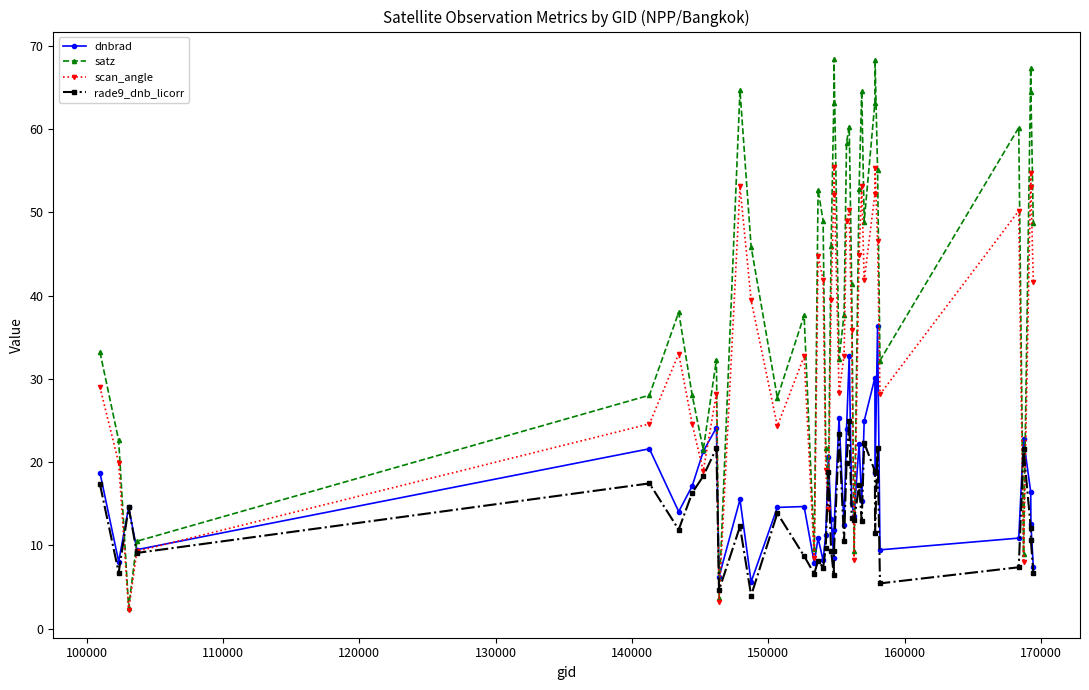

What is the value of the dnbrad point at the 17th from the left?

8.2